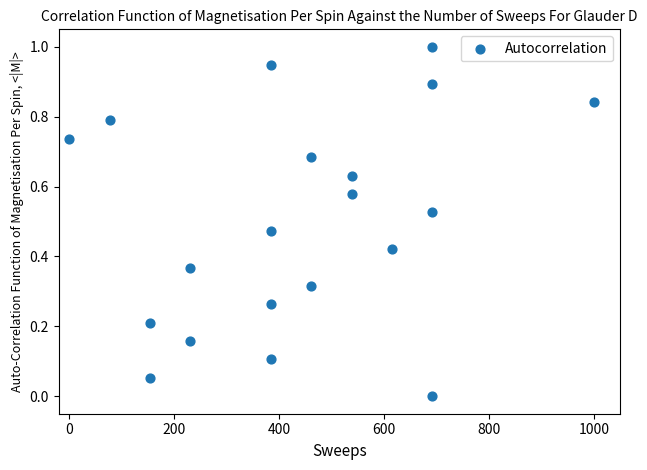

What is the range of Y values (max minus min)?

1.0